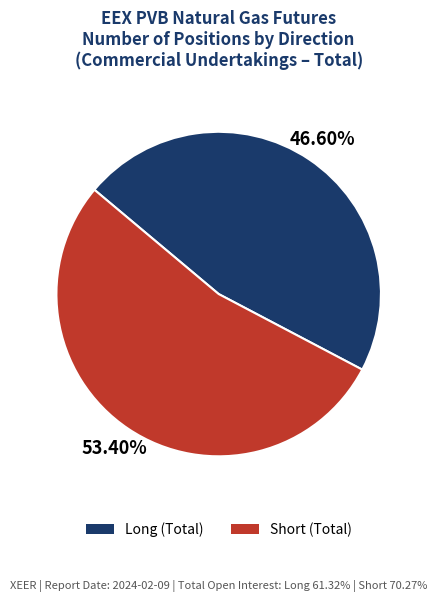

True or false: Long (Total) accounts for 34% of the total.

False